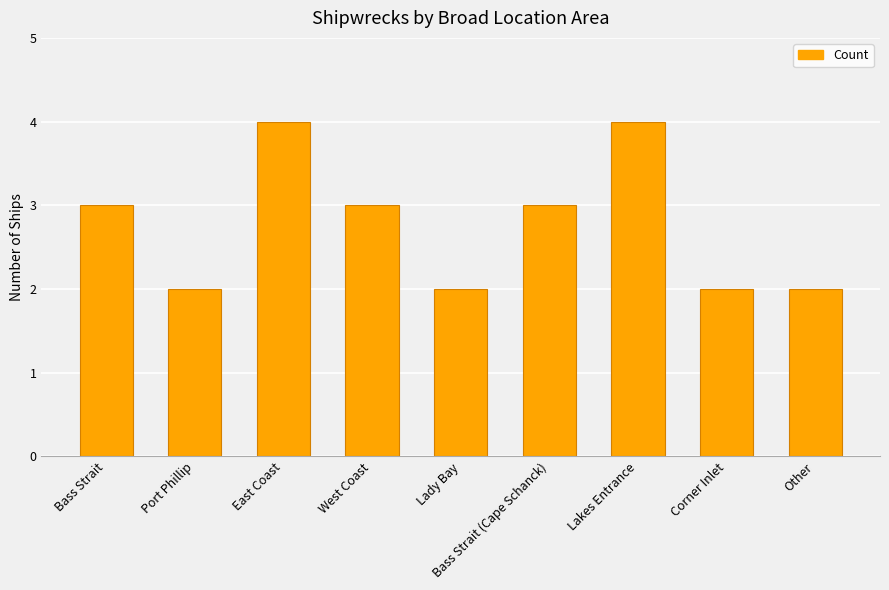

The chart shows a value of 2 at Bass Strait. True or false?

False